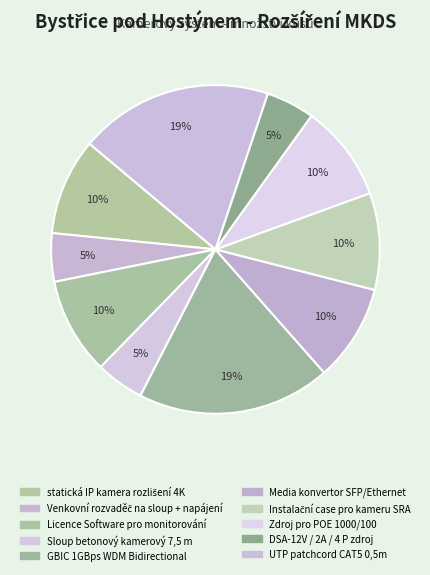

Is there any slice that represents more than half of the pie?

No